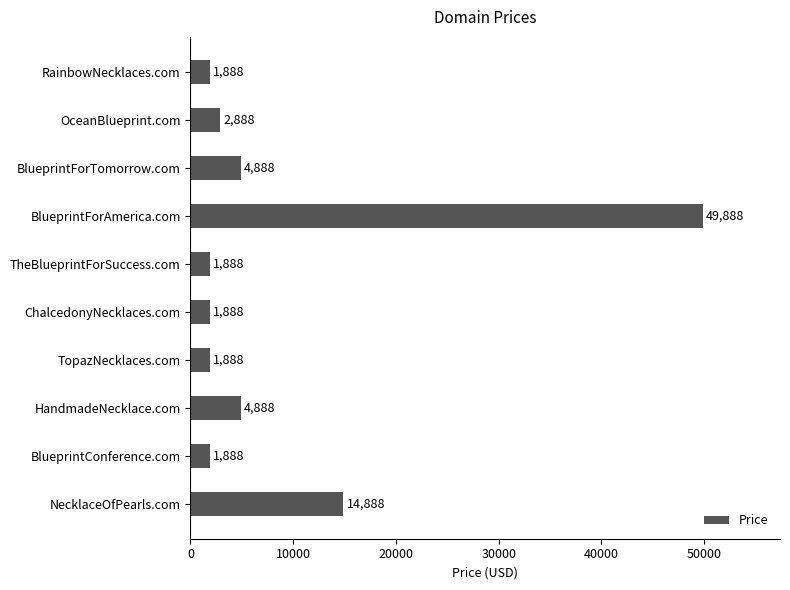

At which category does the chart reach its peak across all series?

BlueprintForAmerica.com